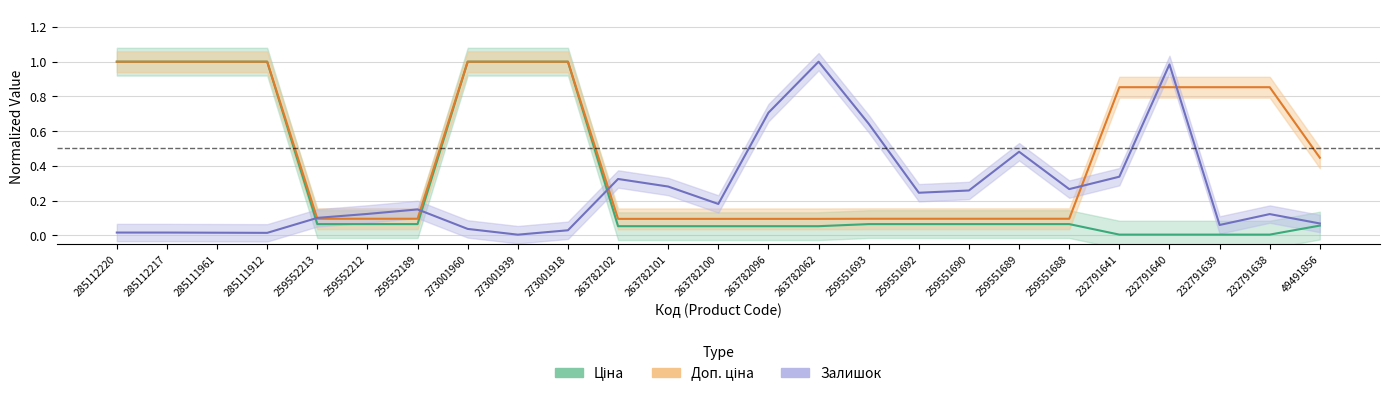

How many Доп. ціна values are between 0 and 1?

25